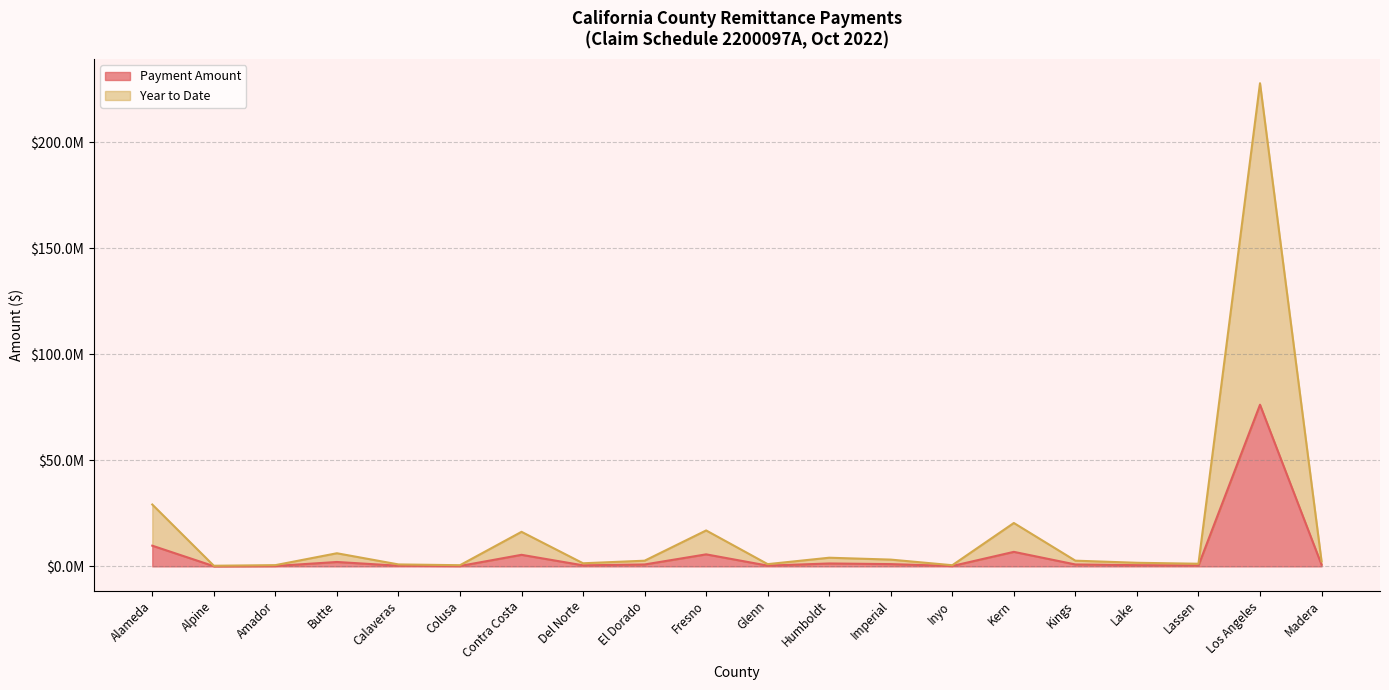

At which category does Payment Amount reach its first local valley?

Alpine